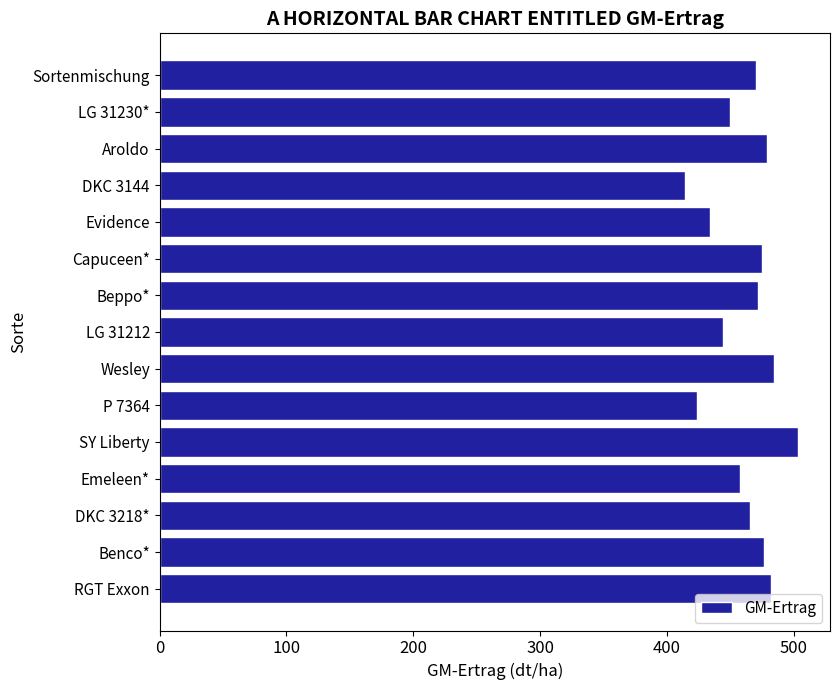

Read the value at RGT Exxon.

481.9